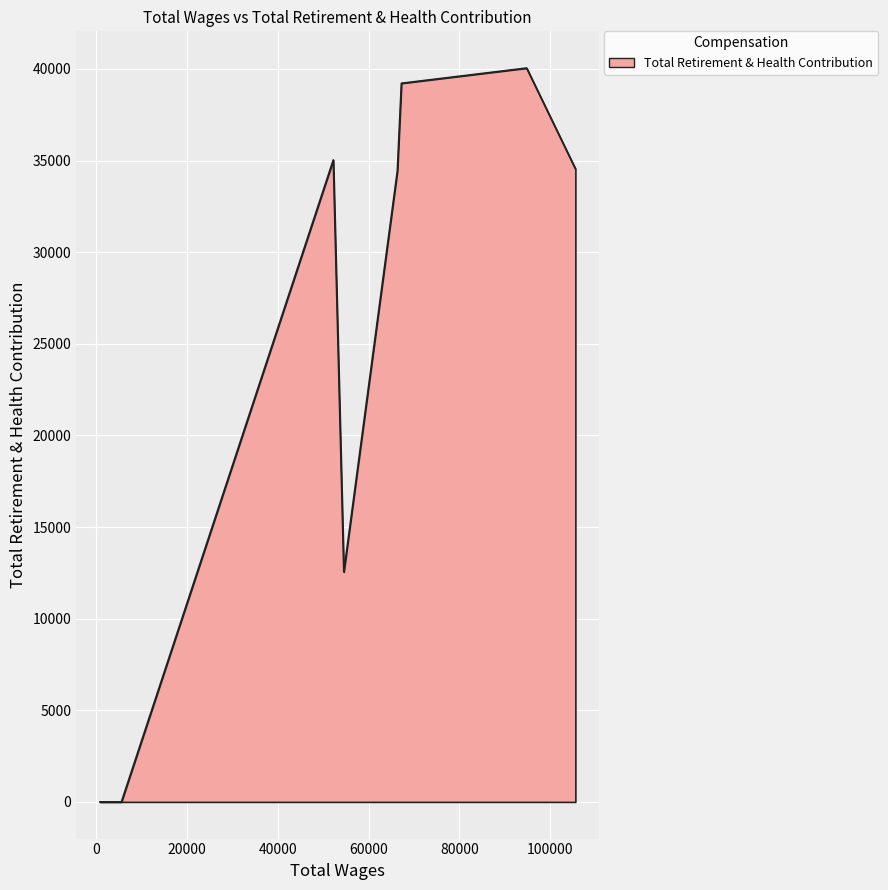

What is the difference between the maximum and minimum values?

40053